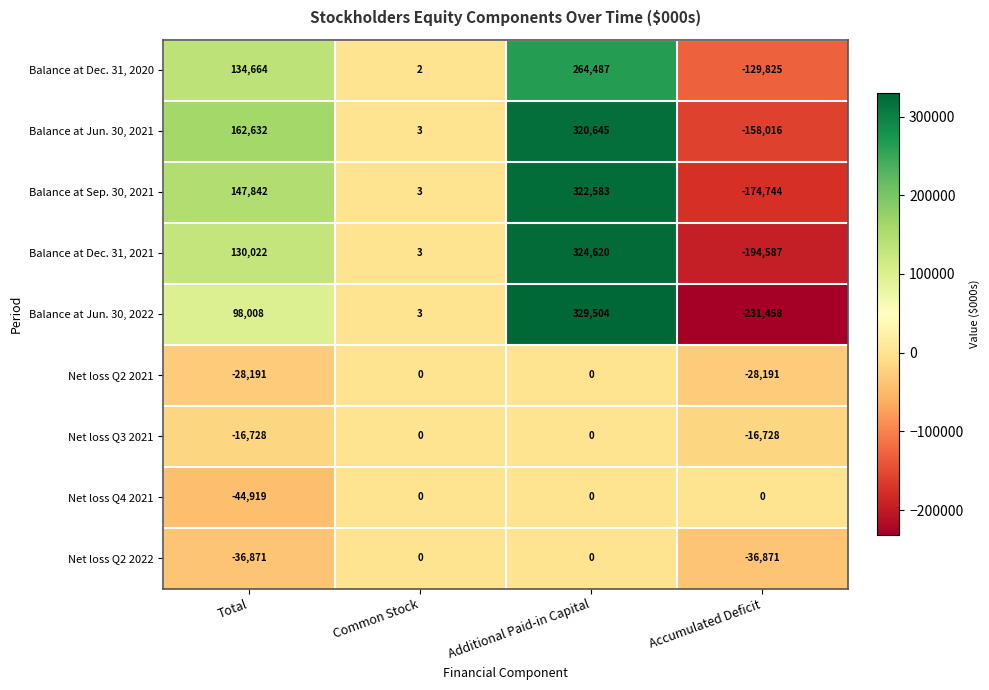

Count the Net loss Q3 2021 values in the range -16728 to 0.

4